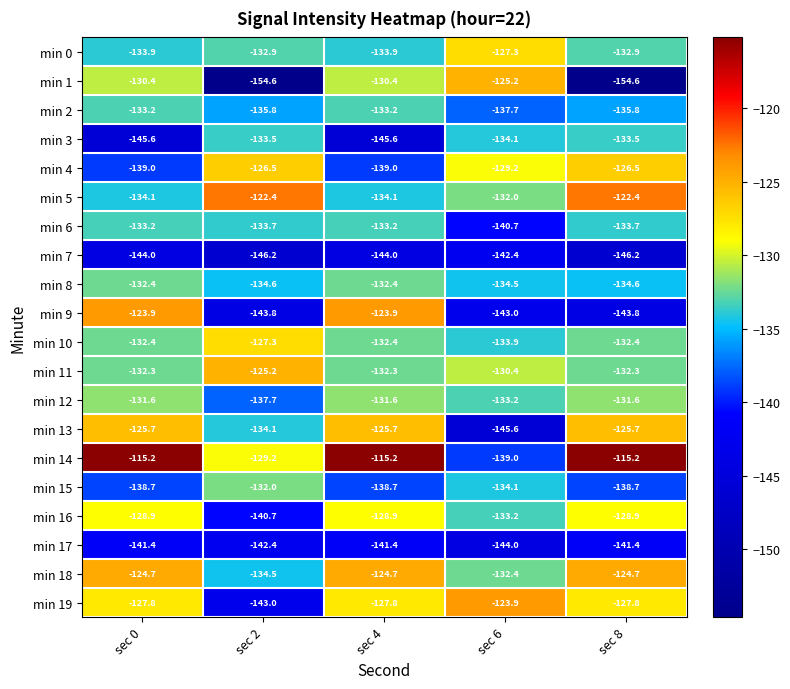

How many data points in min 15 are above -138?

2